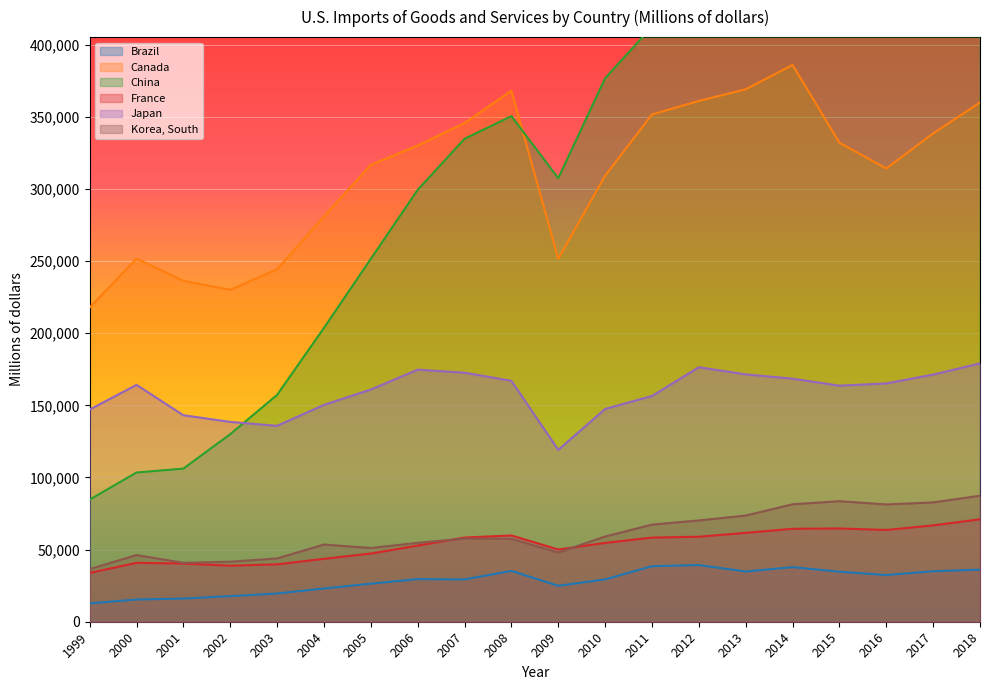

At which category is the sum across all series the highest?

2018